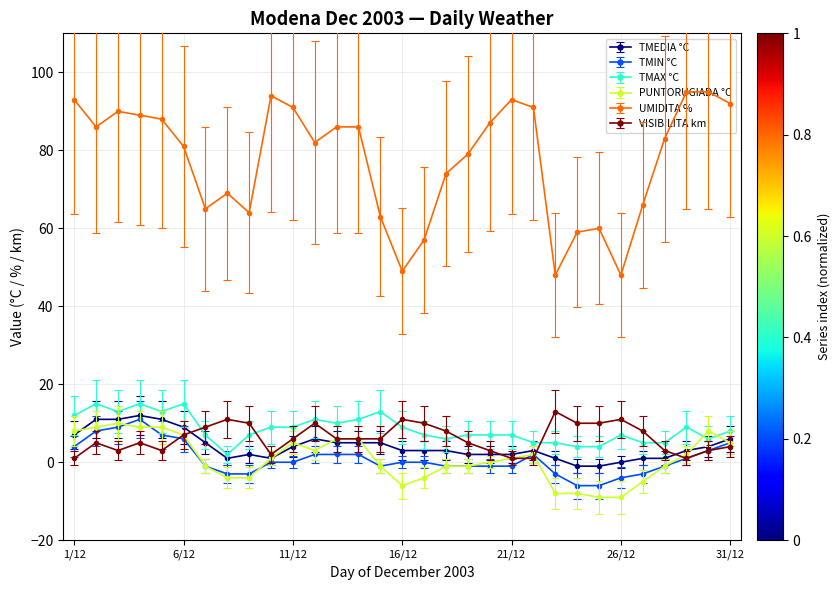

True or false: TMEDIA °C has more than 1 interior local peaks.

True